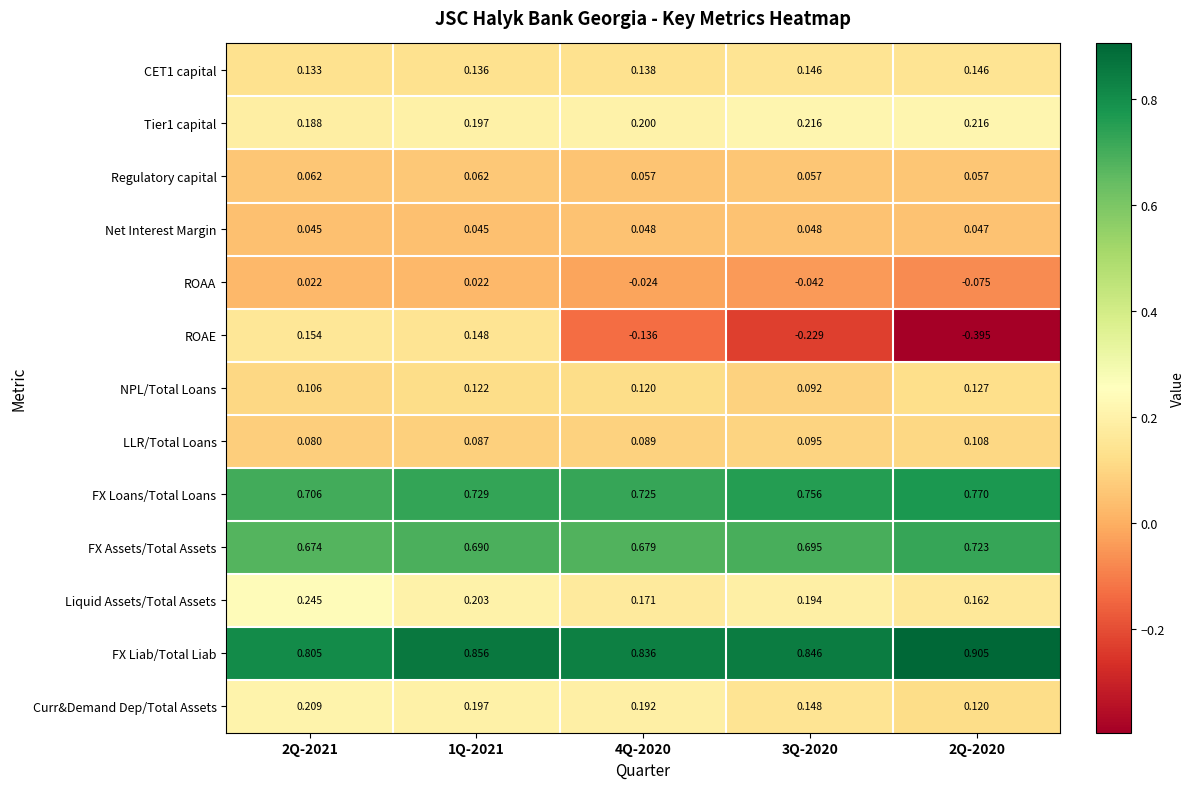

Which series changed the most between 3Q-2020 and 2Q-2020?

ROAE